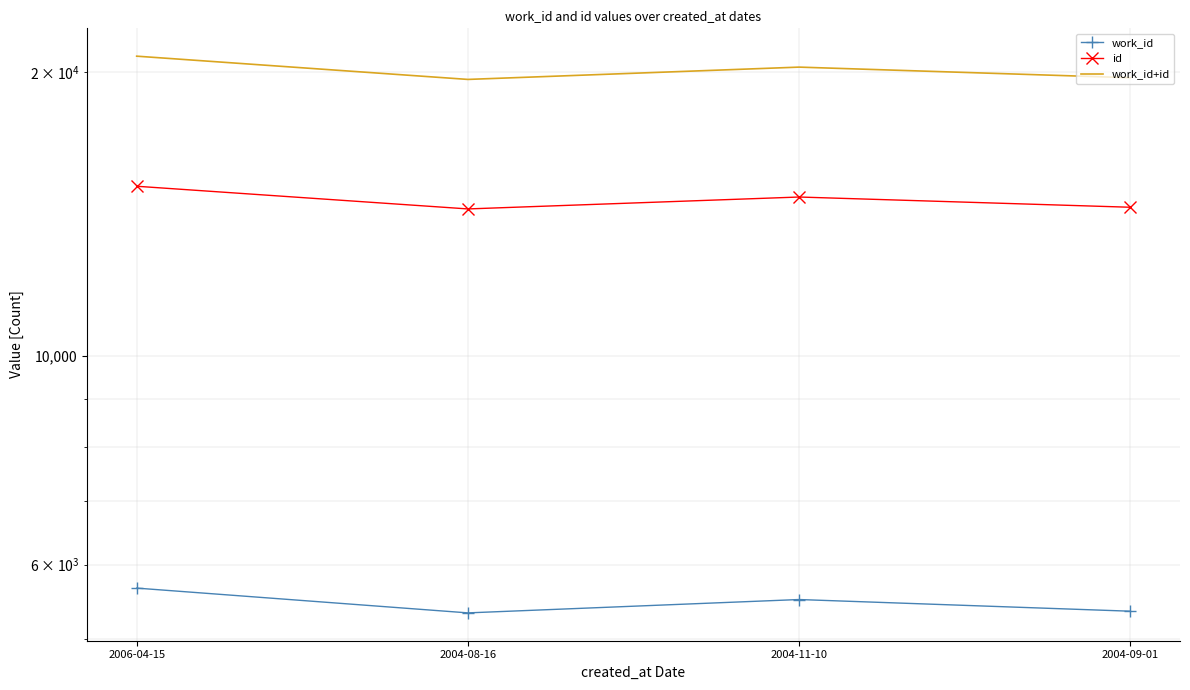

What is the value of the id point at the 3rd from the left?

14735